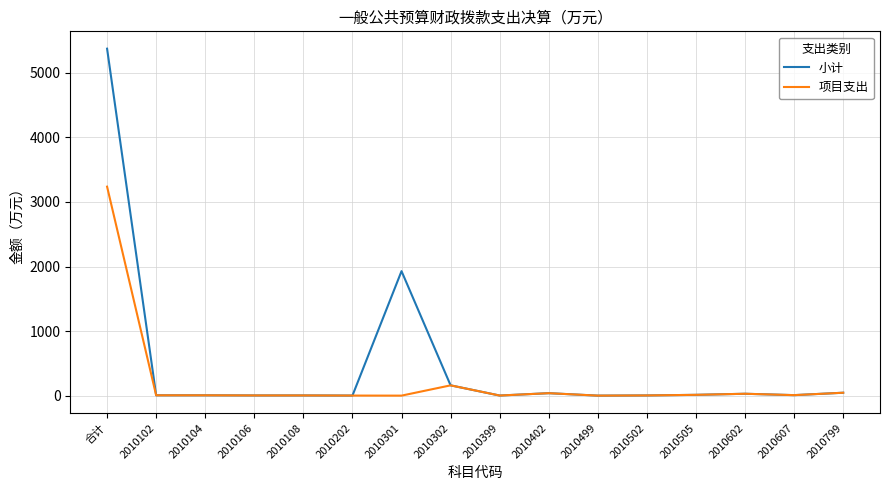

Which series has the widest spread of values?

小计